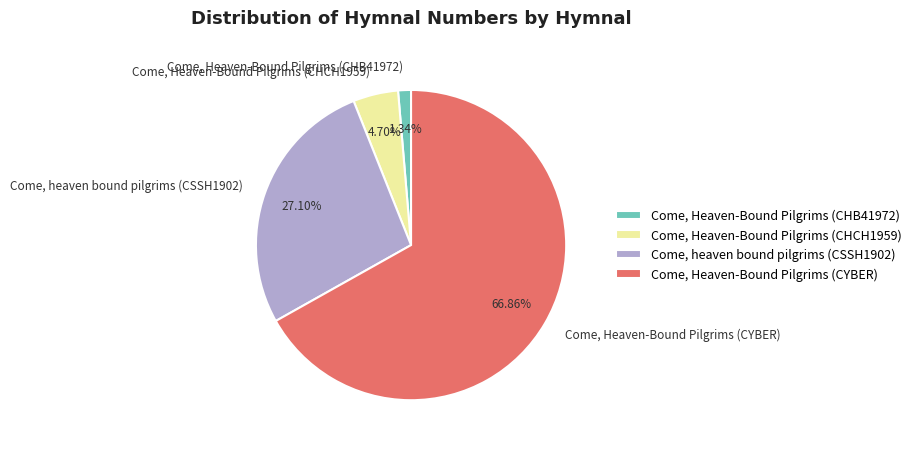

To the nearest percent, what portion does Come, heaven bound pilgrims (CSSH1902) represent?

27%